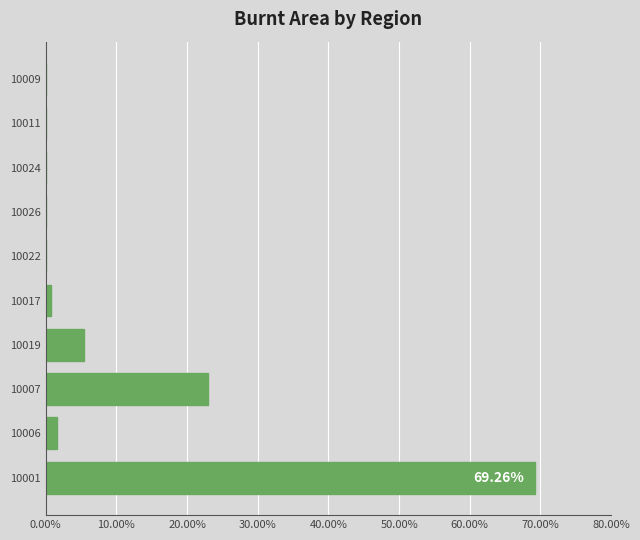

How many series are shown in this chart?

1